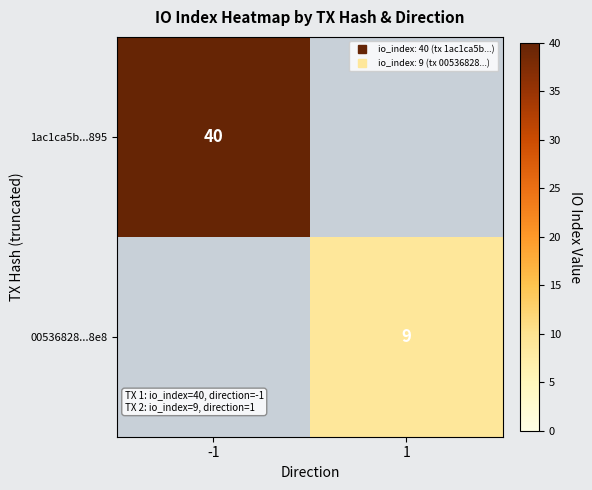

Is it true that 1ac1ca5b...895 equals 40.0 at -1?

True